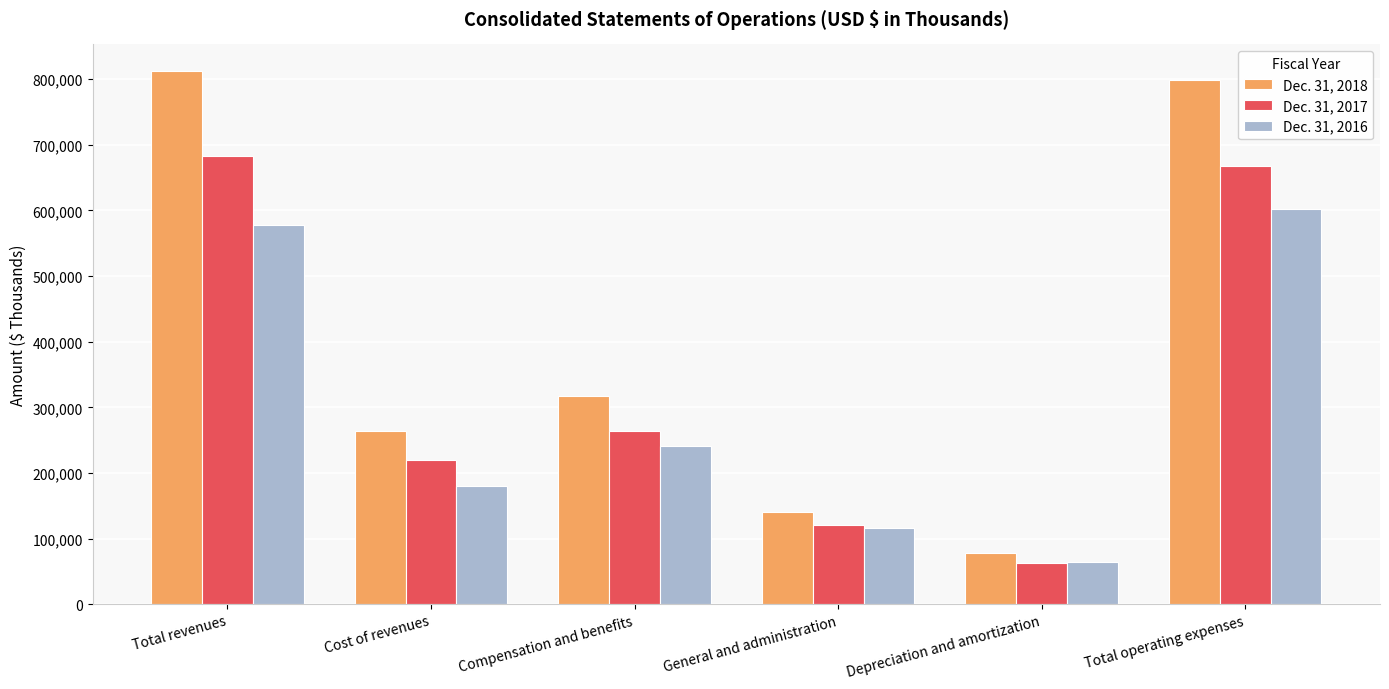

What are all the series names shown in the legend?

Dec. 31, 2018, Dec. 31, 2017, Dec. 31, 2016